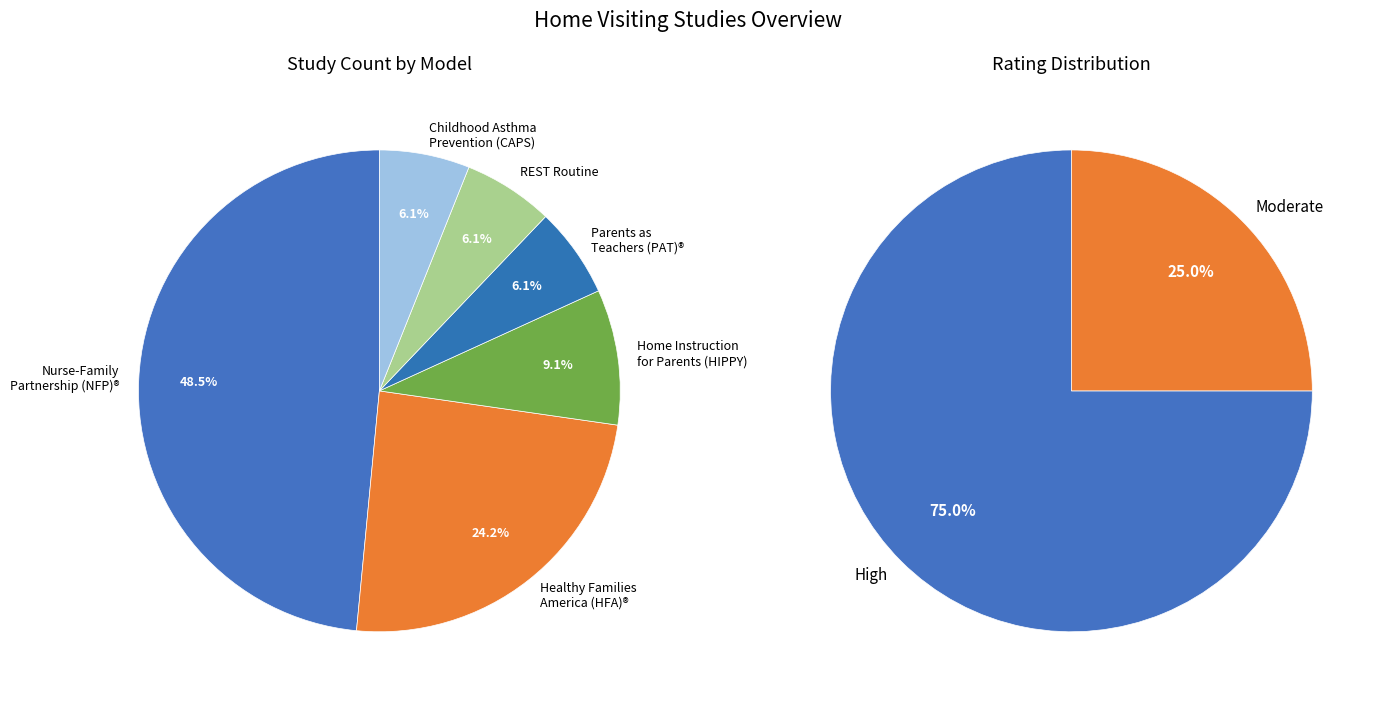

How much of the chart is everything except Childhood Asthma Prevention Study (CAPS)?

93.9%